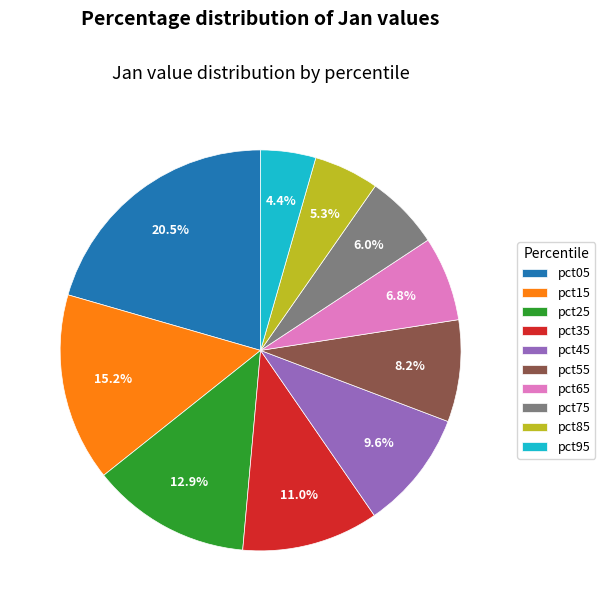

Which category has the smallest portion of the pie?

pct95